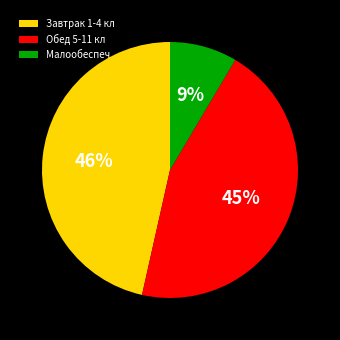

Combined, do Малообеспеч and Завтрак 1-4 кл account for over 50%?

Yes